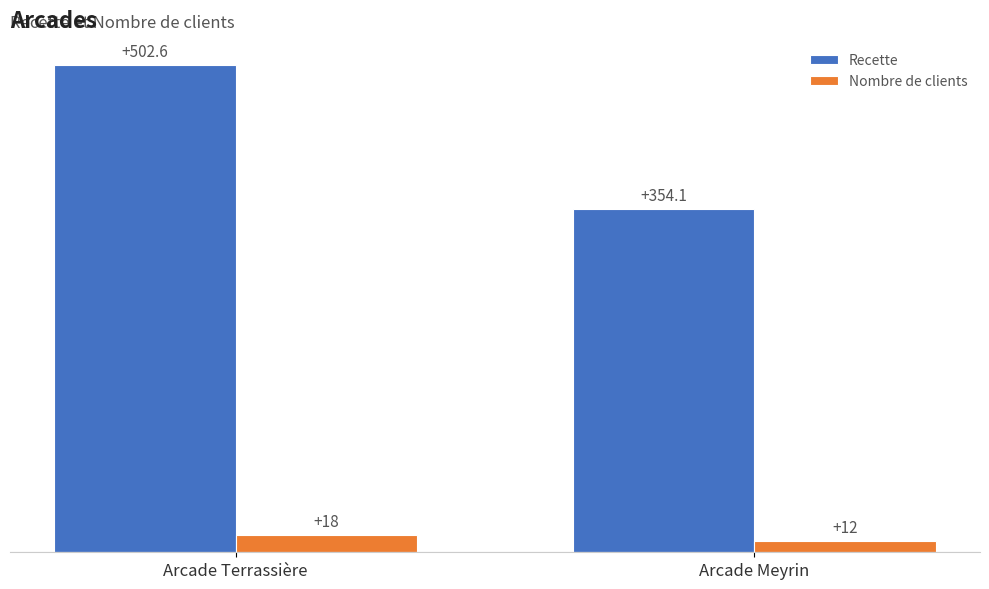

What is the difference between the Recette values at Arcade Terrassière and Arcade Meyrin?

148.5